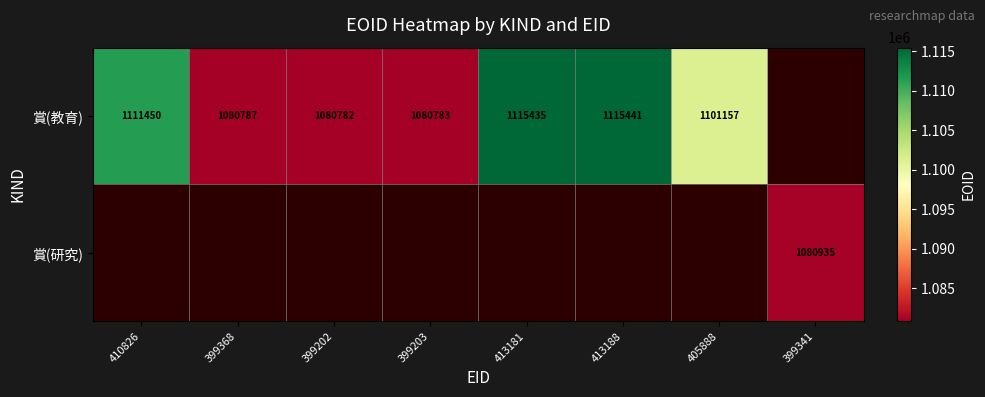

What is the difference between the 賞(教育) values at 410826 and 399368?

30663